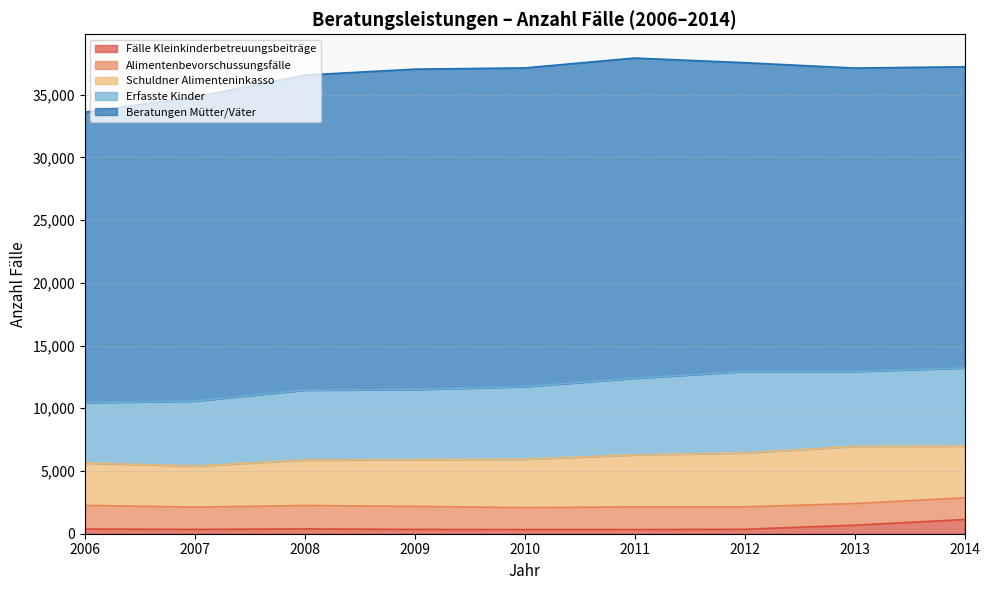

True or false: Fälle Kleinkinderbetreuungsbeiträge and Beratungen Mütter/Väter cross at least once.

False